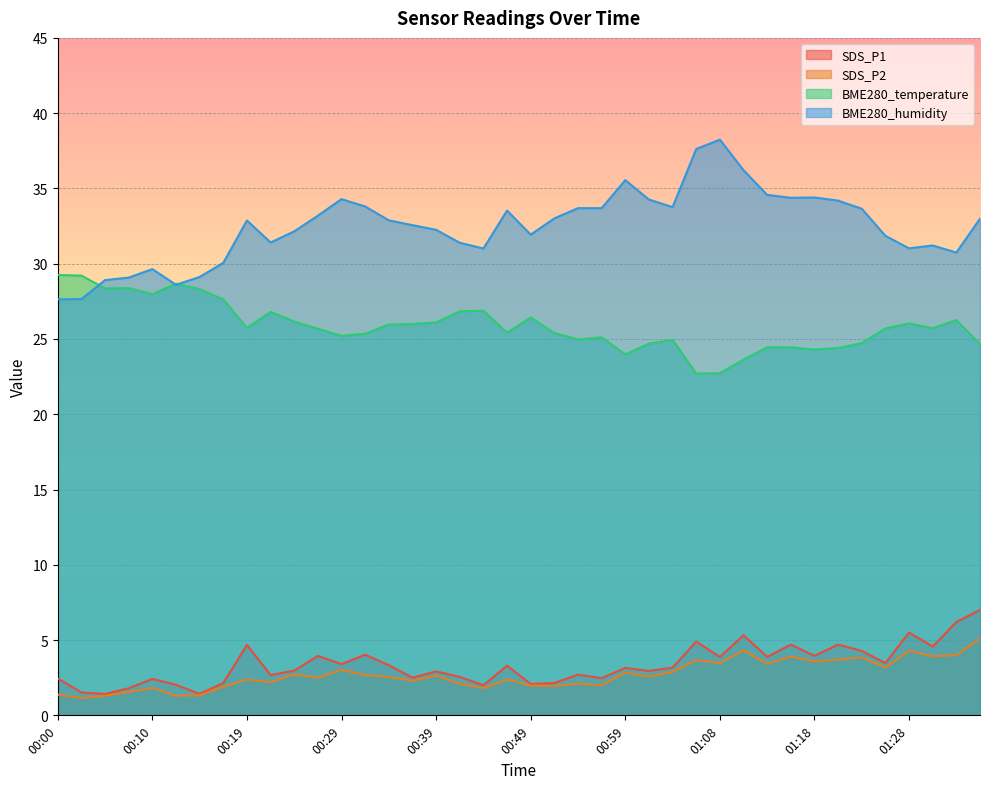

What are all the series names shown in the legend?

SDS_P1, SDS_P2, BME280_temperature, BME280_humidity